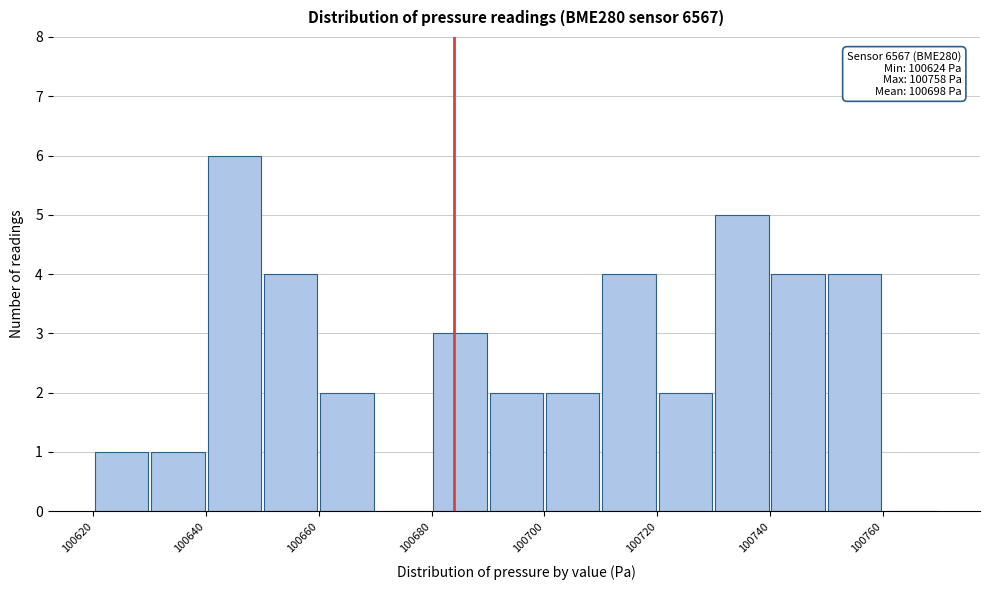

Over which range of the x-axis is the bar tallest?

100640 to 100650